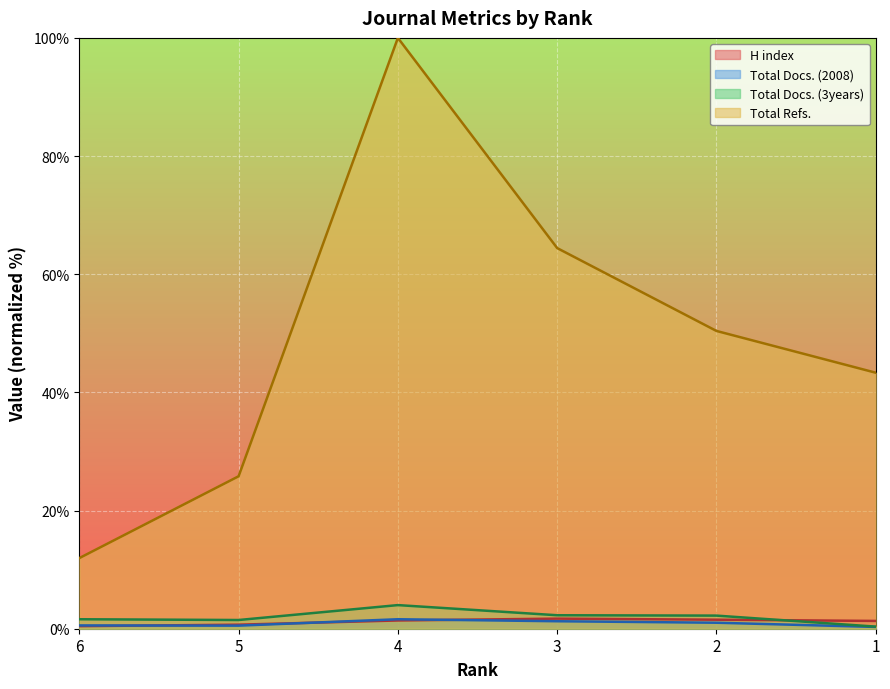

Is it true that H index equals 1.7 at 3?

True